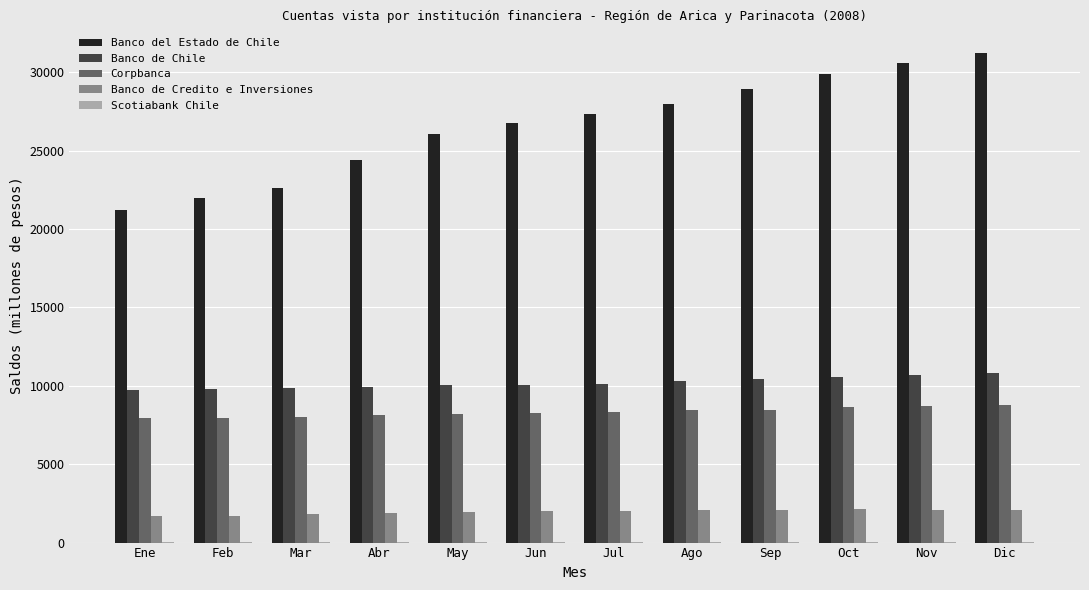

What is the average value of the Banco de Chile series?

10193